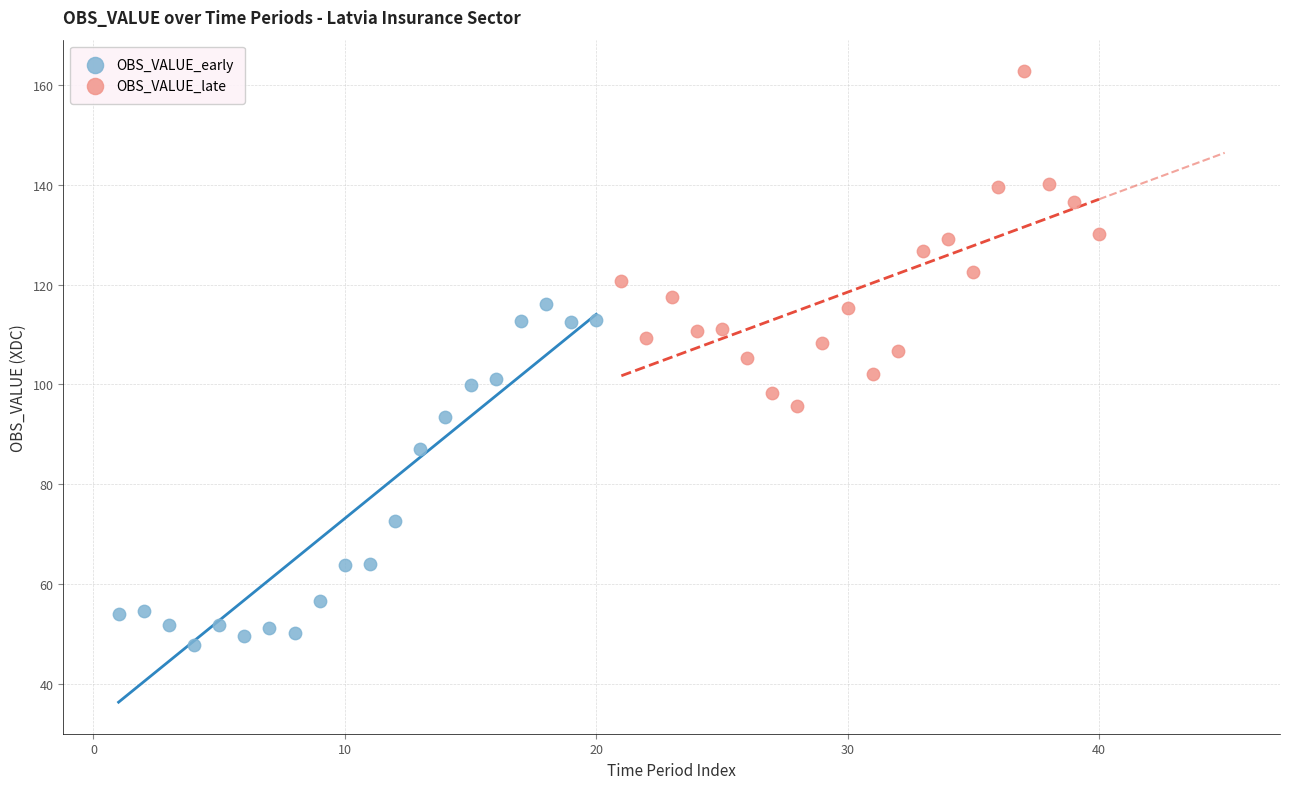

Which series reaches the minimum Y coordinate?

OBS_VALUE_early